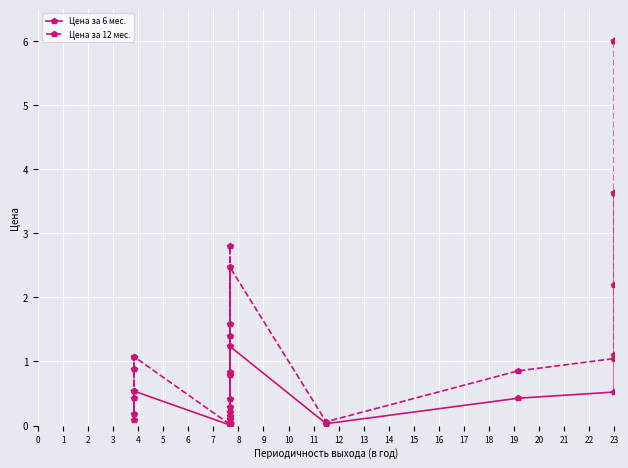

What is the maximum value shown in the chart?

6.0